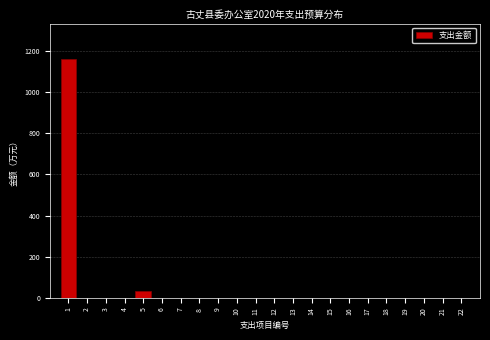

Reading left to right, list all the values displayed in this chart.

1=1160	2=0	3=0	4=0	5=32	6=0	7=0	8=0	9=0	10=0	11=0	12=0	13=0	14=0	15=0	16=0	17=0	18=0	19=0	20=0	21=0	22=0